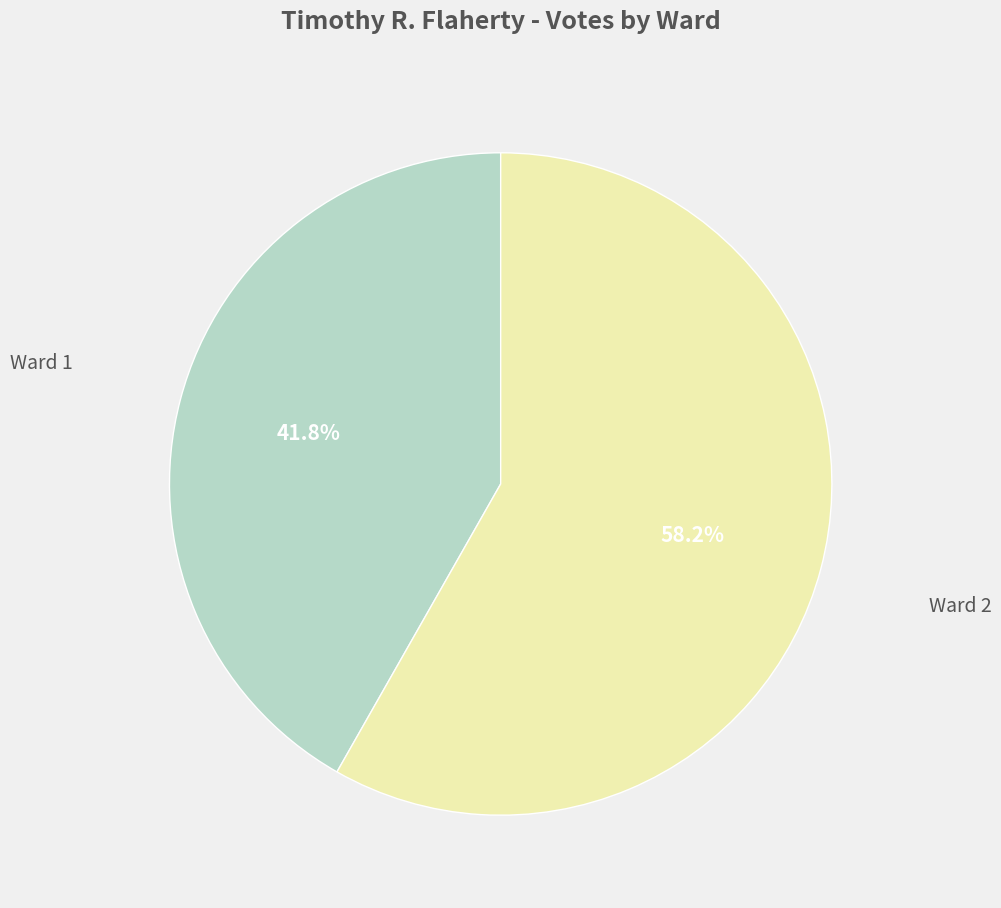

Is there any slice that represents more than half of the pie?

Yes